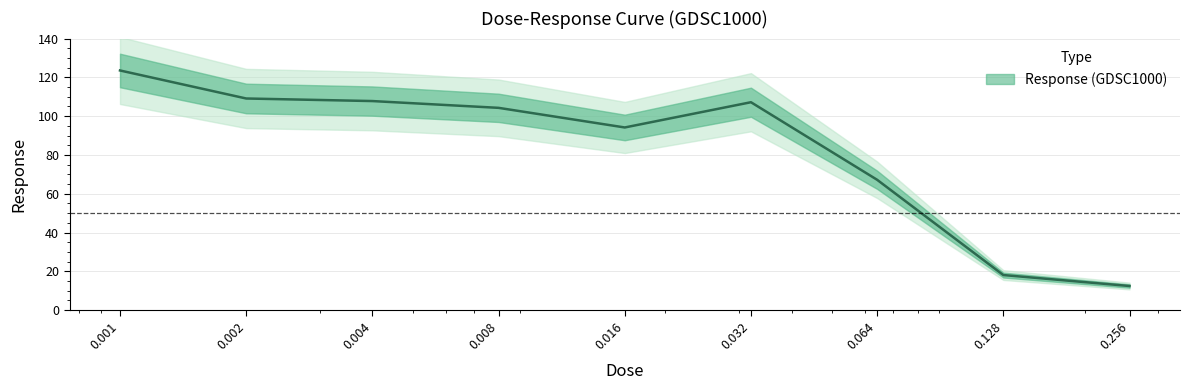

At which category does the chart reach its minimum across all series?

0.256